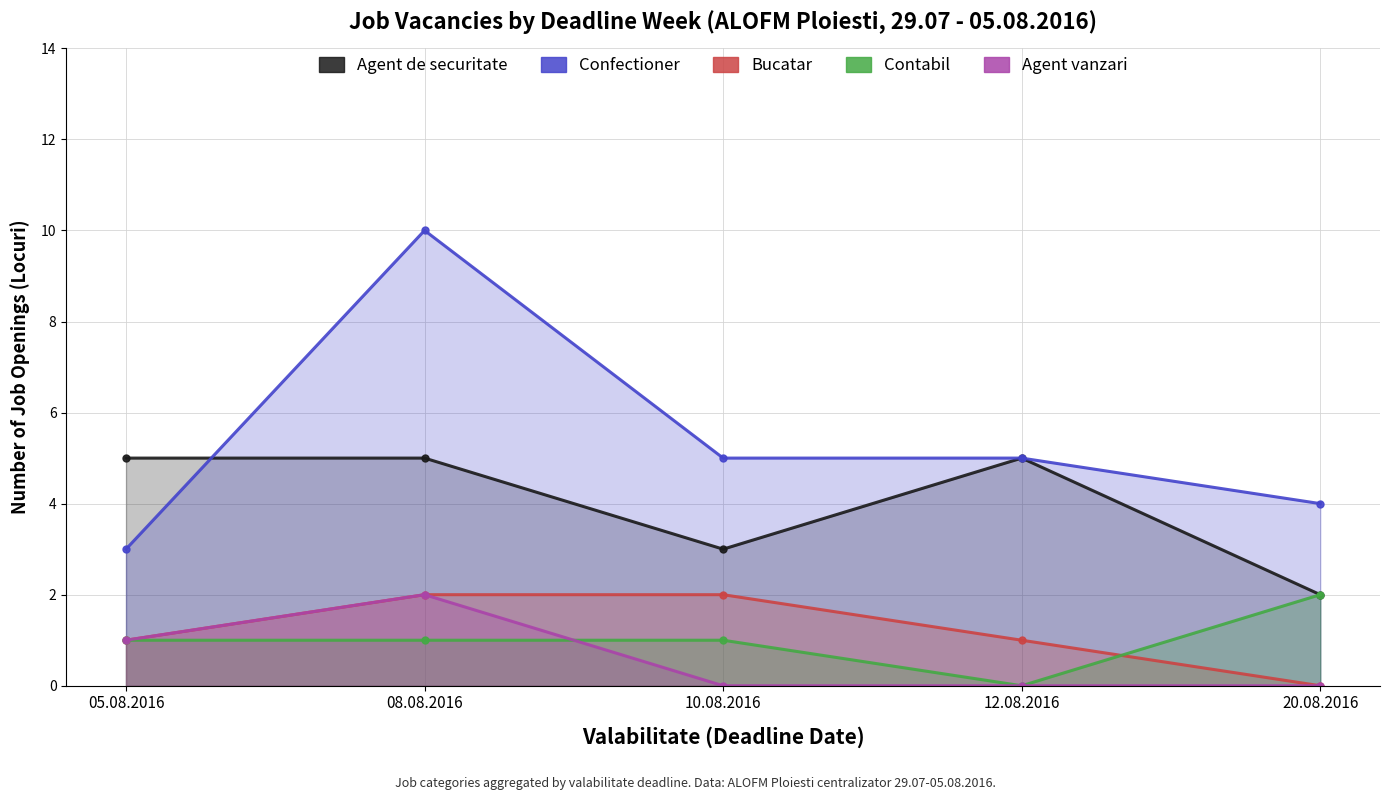

Rank the series by their maximum value, from highest to lowest.

Confectioner, Agent de securitate, Bucatar, Contabil, Agent vanzari